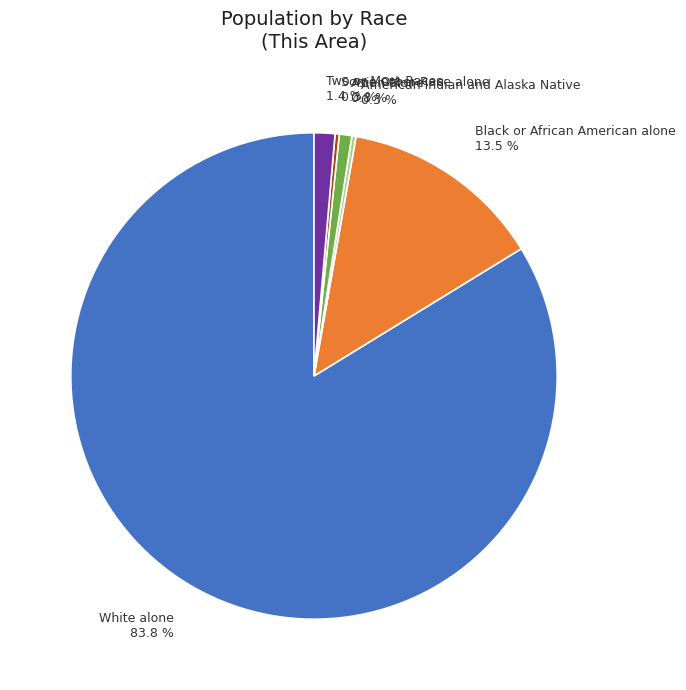

Does any single category account for the majority?

Yes